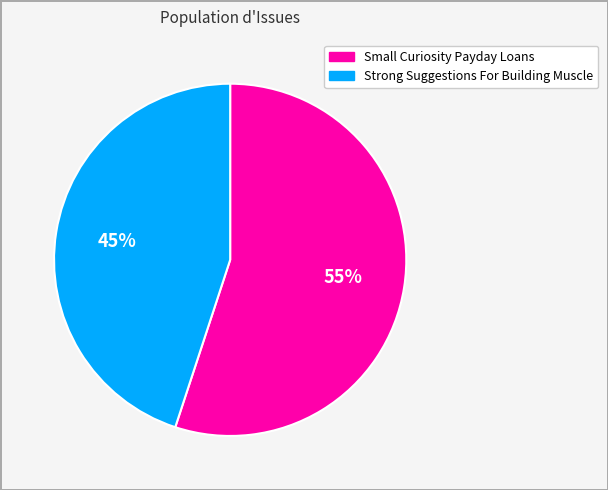

Approximately how many times larger is the value at Small Curiosity Payday Loans compared to Strong Suggestions For Building Muscle?

1.2